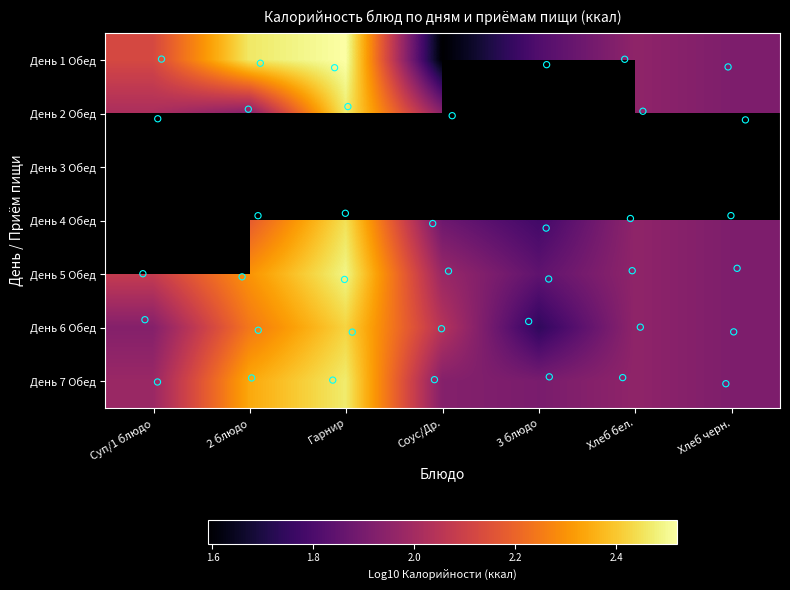

Is the value of День 7 Обед at Хлеб черн. greater than the value of День 3 Обед at Суп/1 блюдо?

No